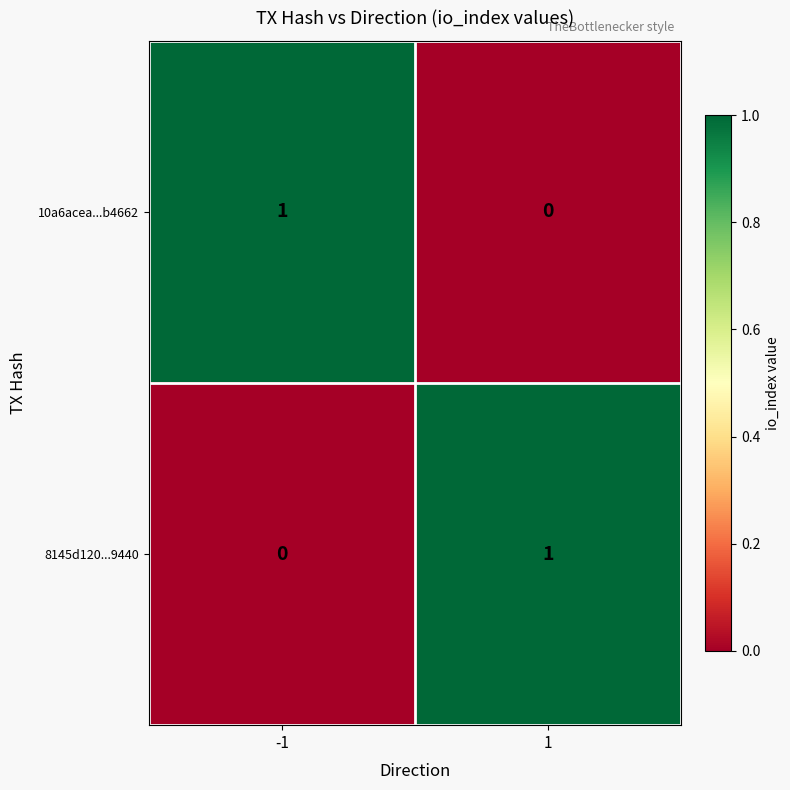

At 1, list the series in order from smallest to largest.

10a6acea...b4662, 8145d120...9440